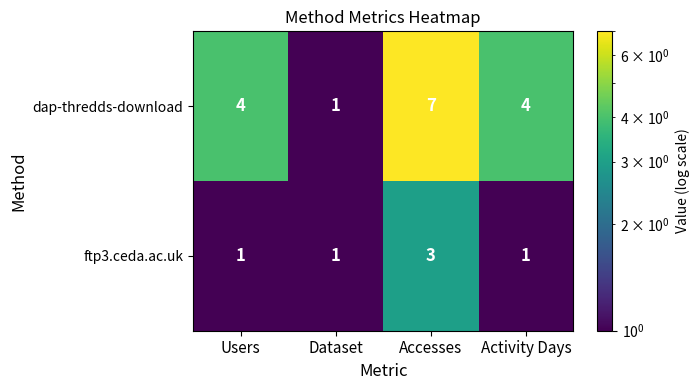

Between Users and Dataset, which series saw the biggest shift?

dap-thredds-download